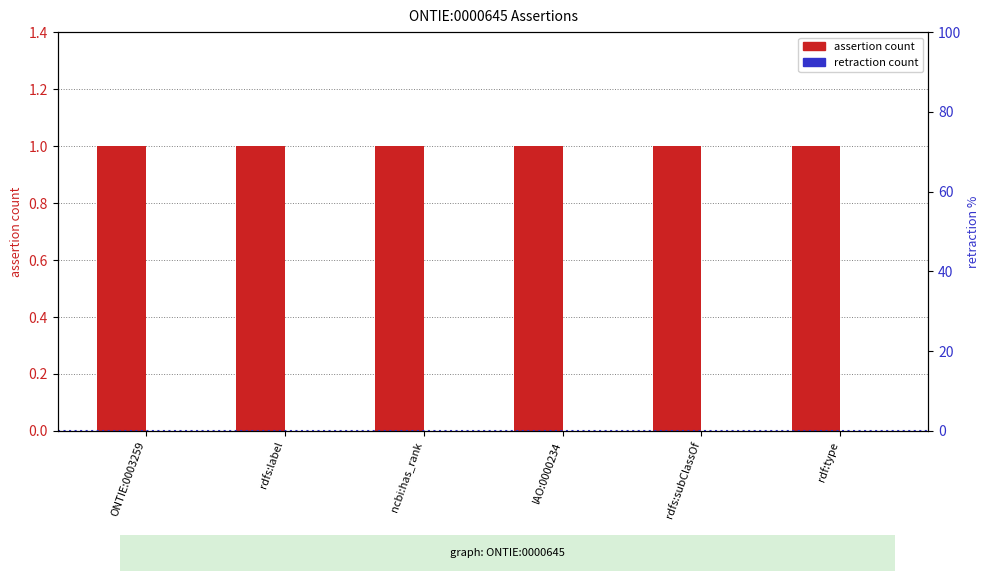

At which category does the chart reach its minimum across all series?

ONTIE:0003259